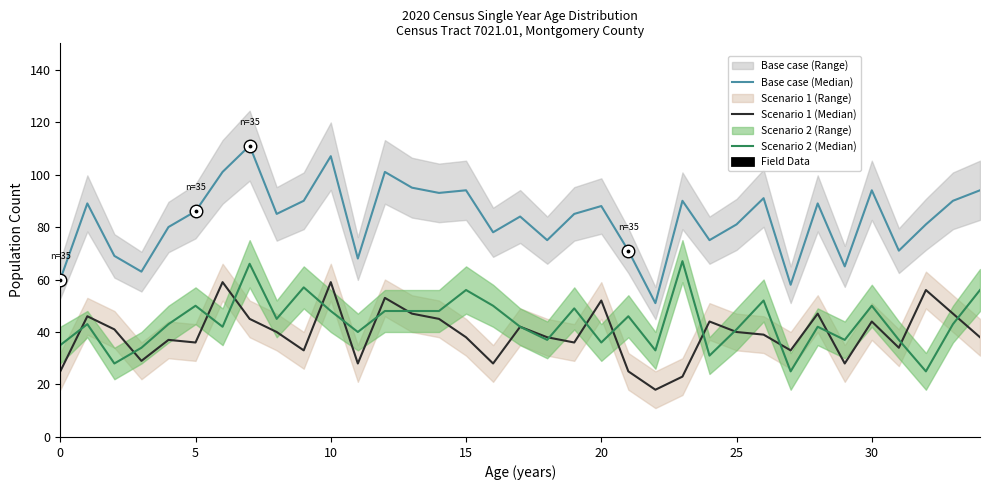

True or false: Scenario 2 (Median) has more than 1 points higher than both neighbors.

True